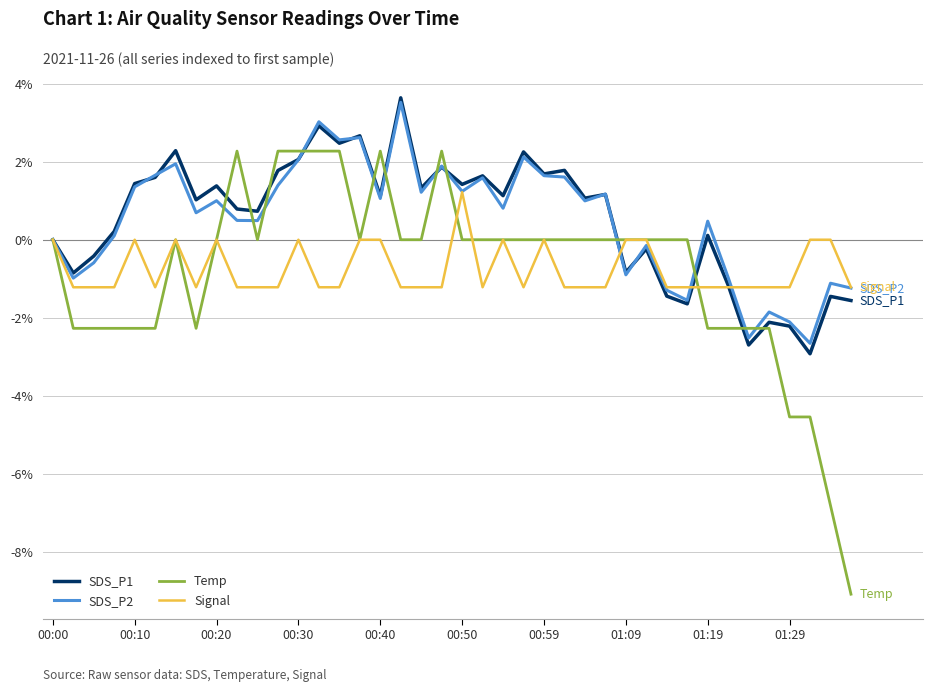

Which series has the widest spread of values?

Temp